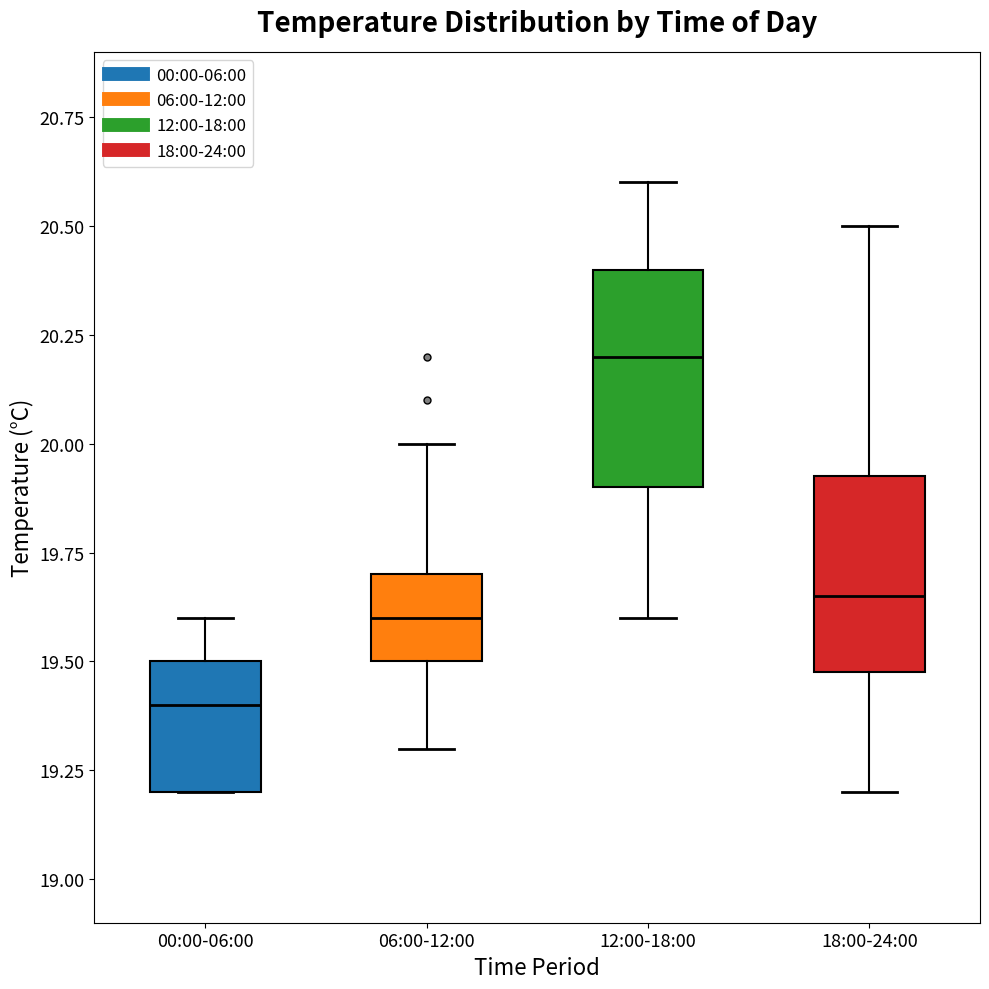

Which box's median line is the lowest?

00:00-06:00